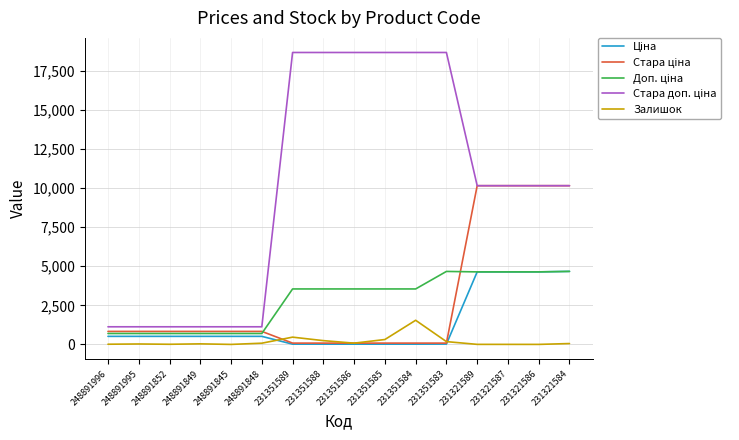

The value of Залишок at 231351589 is 465.0. True or false?

True